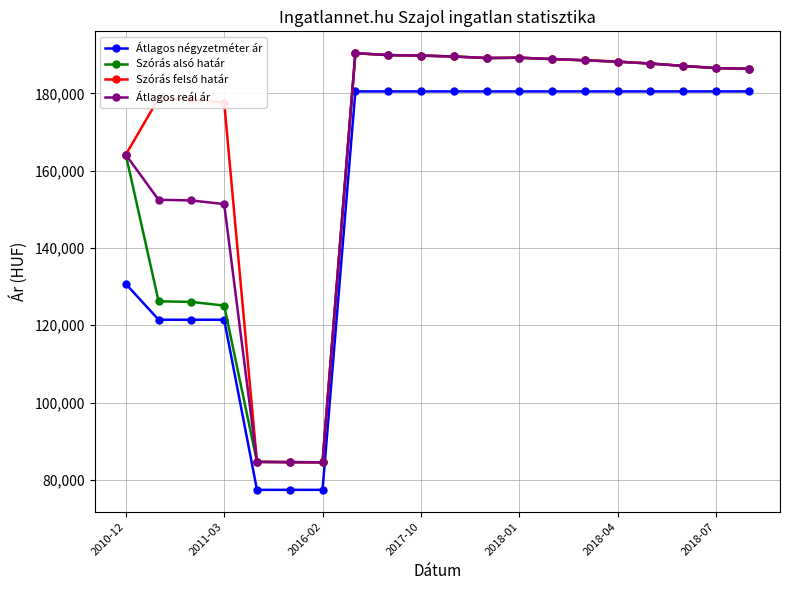

What is the value of the Átlagos négyzetméter ár point at the 7th from the left?

77413